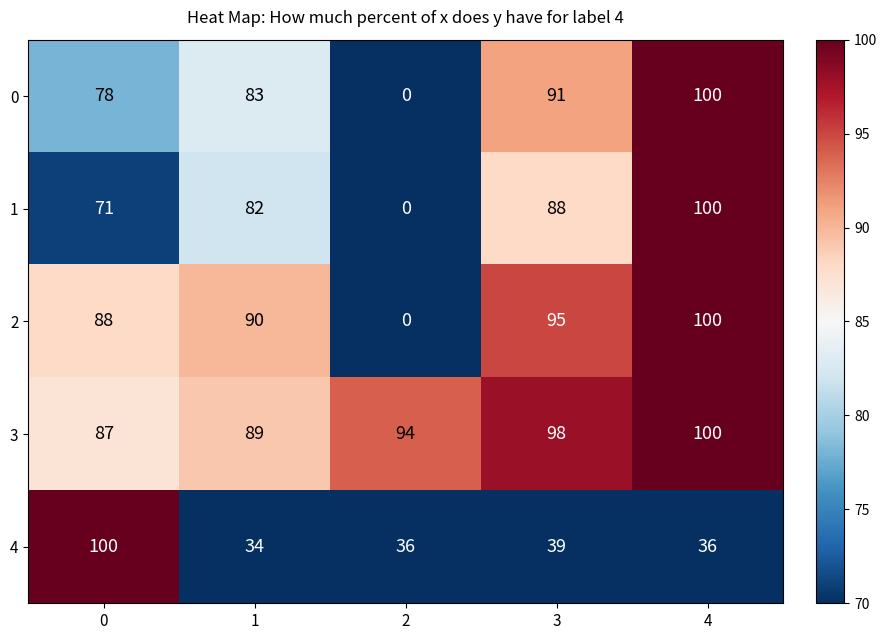

What is the maximum value shown in the chart?

100